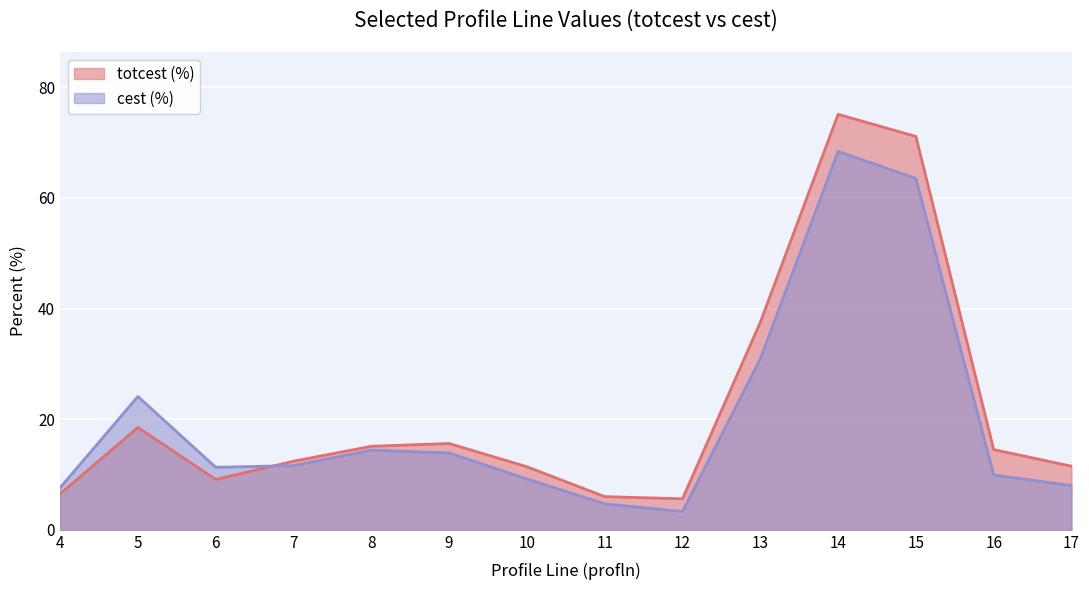

What is the difference between the cest (%) values at 12 and 6?

8.0